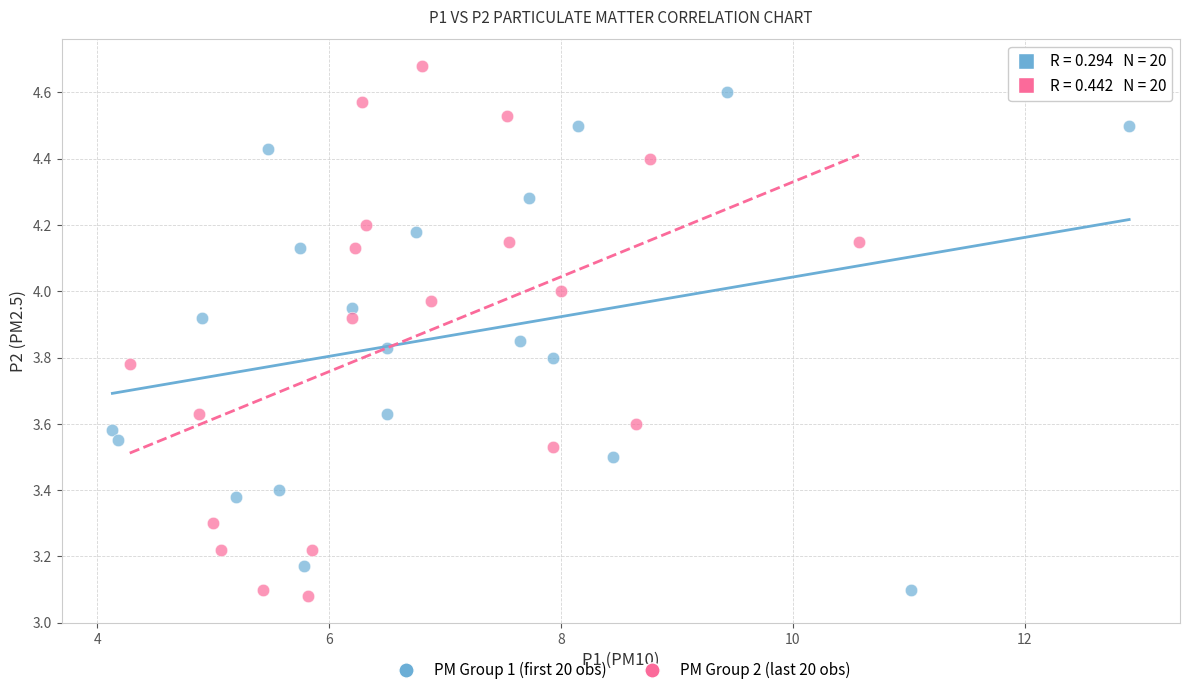

What are all the series names shown in the legend?

PM Group 1 (first 20 obs), PM Group 2 (last 20 obs)